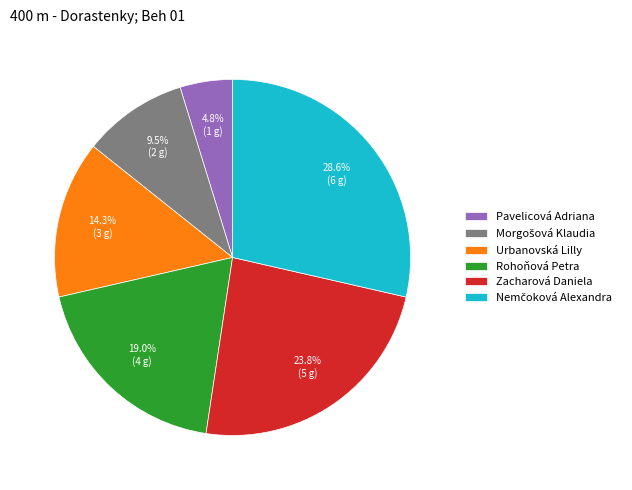

What portion of the pie excludes Zacharová Daniela?

76.2%